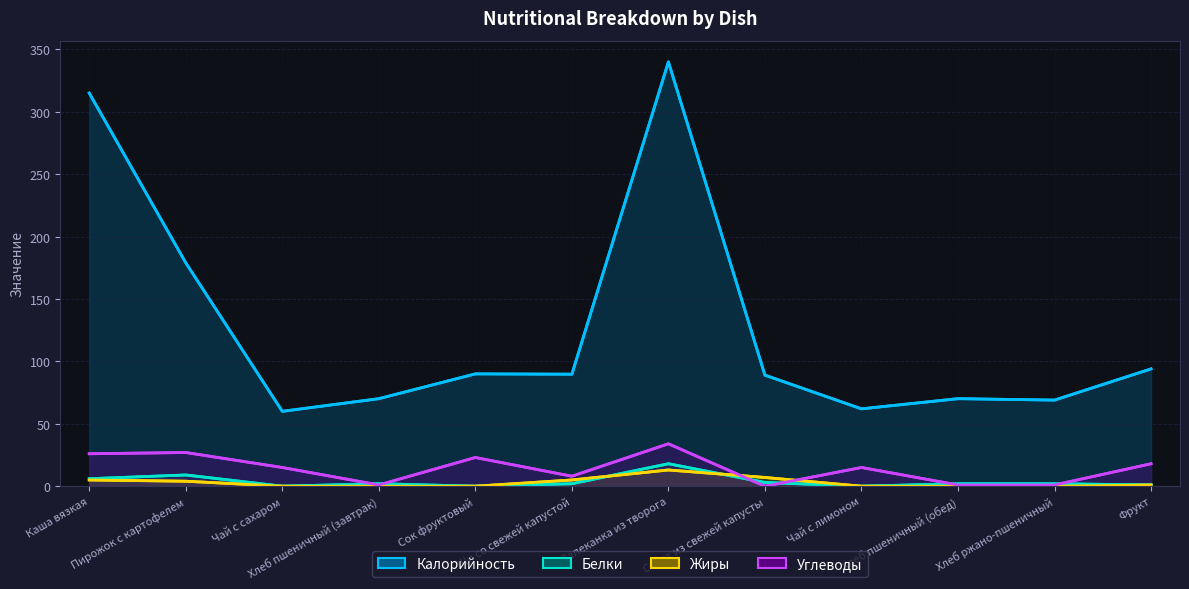

List the labels in order of Калорийность value, largest first.

Запеканка из творога, Каша вязкая, Пирожок с картофелем, Фрукт, Сок фруктовый, Щи со свежей капустой, Салат из свежей капусты, Хлеб пшеничный (завтрак), Хлеб пшеничный (обед), Хлеб ржано-пшеничный, Чай с лимоном, Чай с сахаром